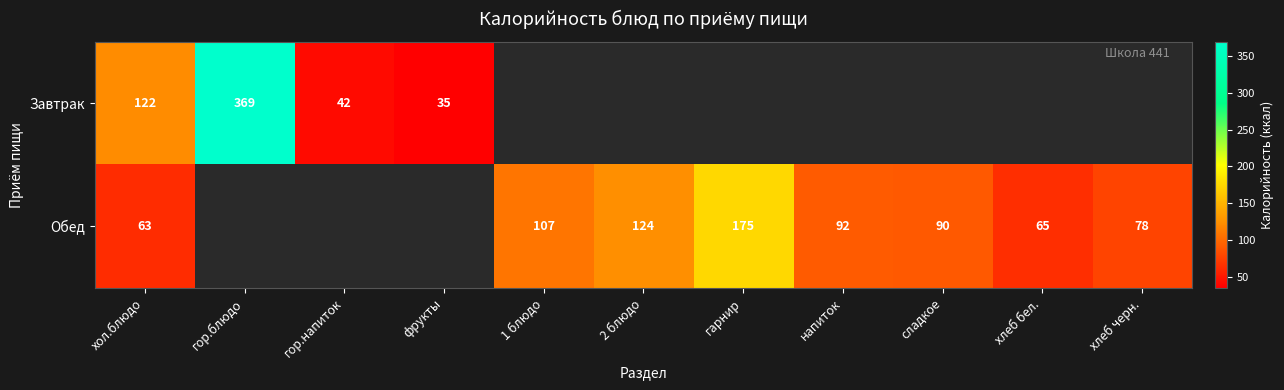

Is the value of Завтрак at гор.напиток greater than the value of Обед at гарнир?

No